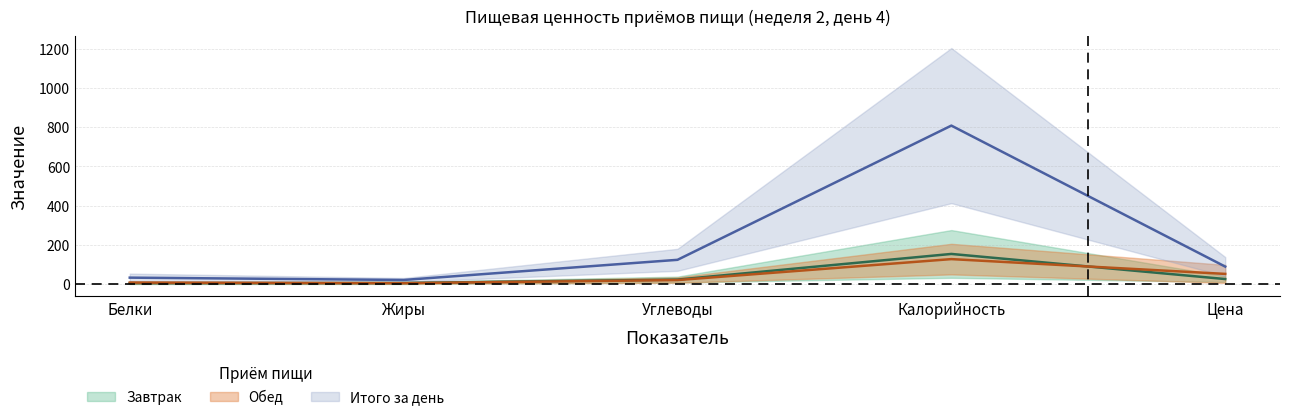

The value of Обед_lower at Белки is 55.9. True or false?

False